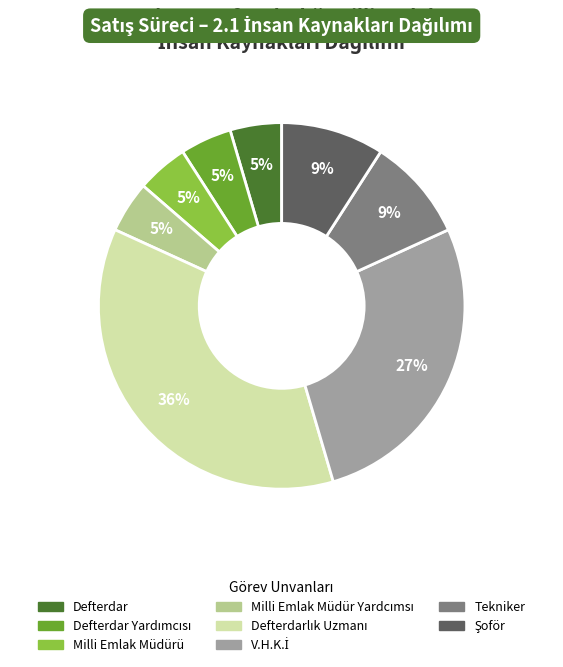

Is there a majority slice in this chart?

No